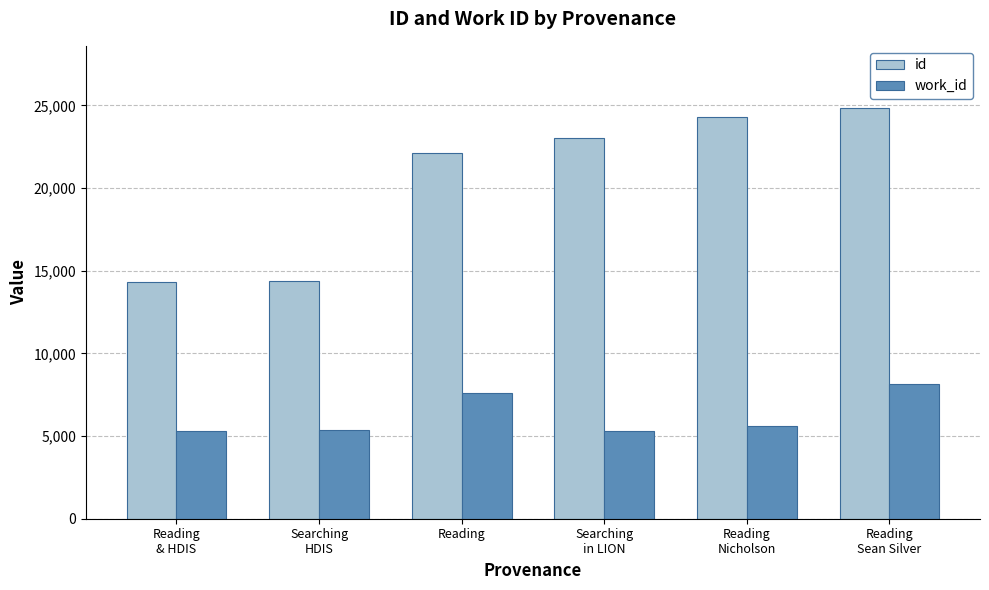

The id series shows 25465 at Searching
HDIS. True or false?

False